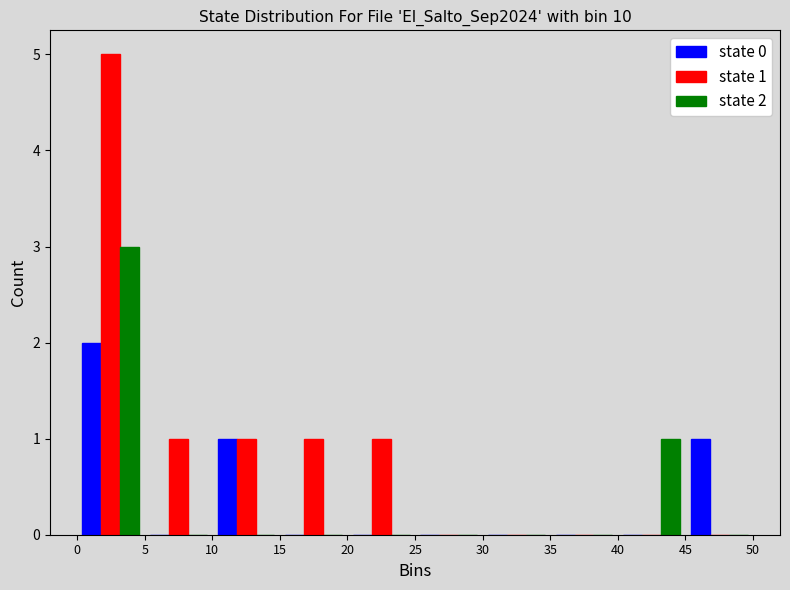

In the state 2 series, which range on the x-axis has the tallest bar?

0 to 5